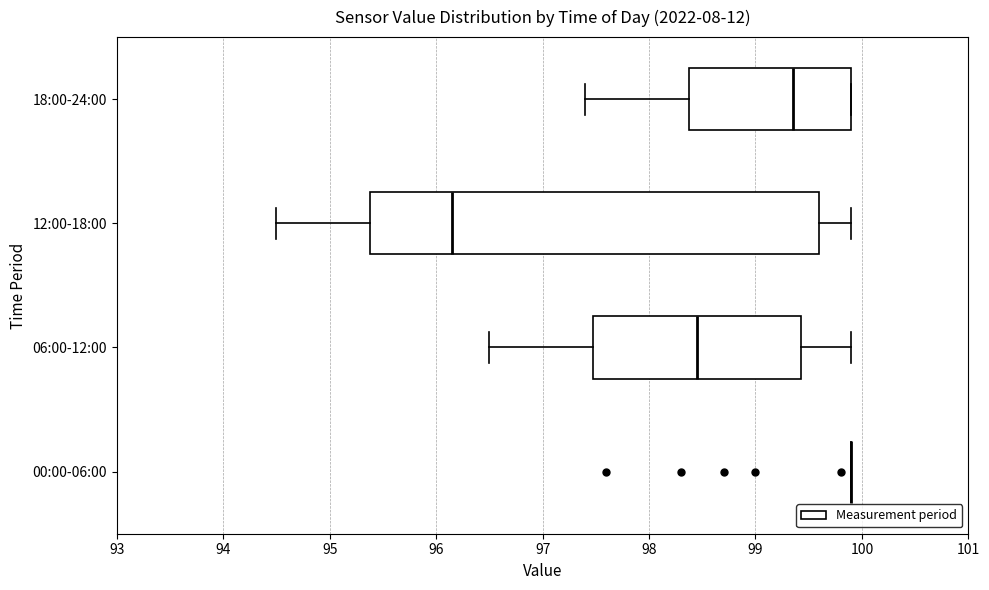

Which box is the widest, from its left edge to its right edge?

12:00-18:00